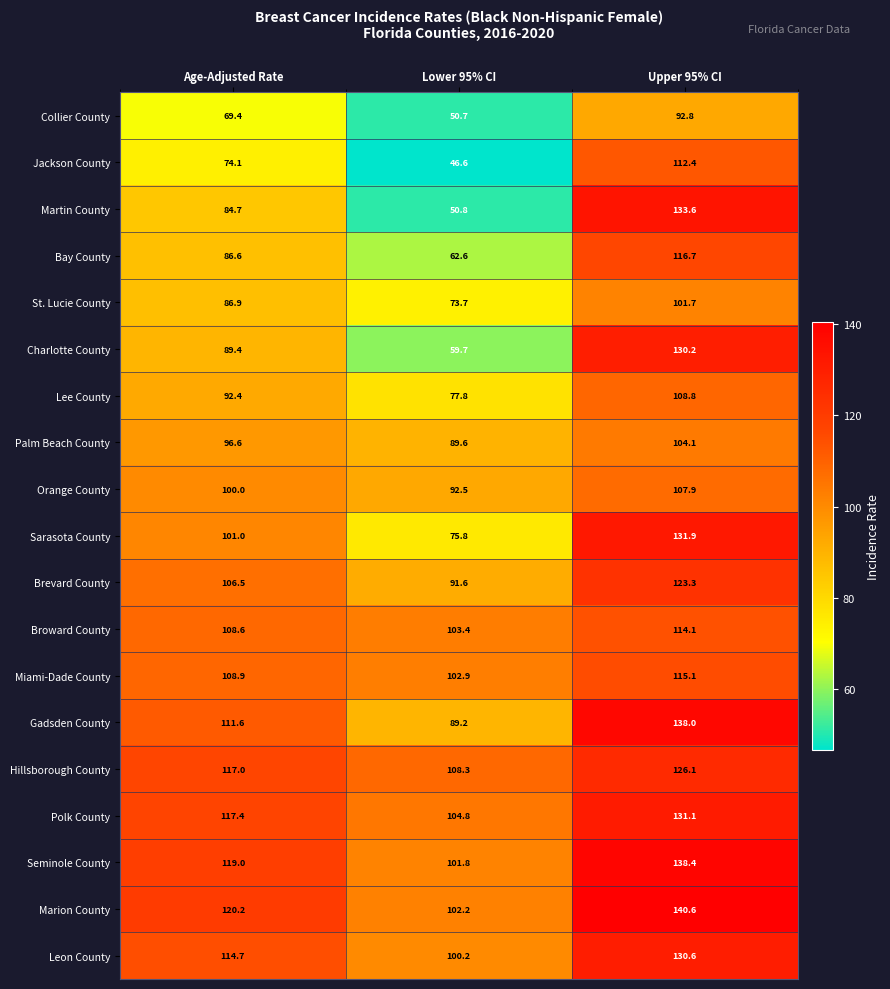

What is the spread (max minus min) of values at Age-Adjusted Rate?

50.8